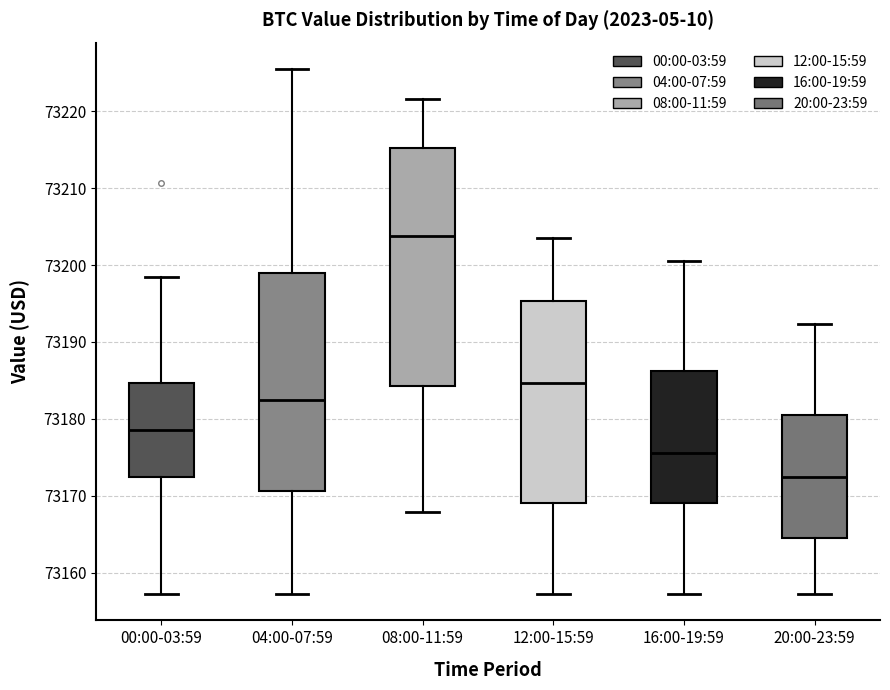

Which box's median line is the lowest?

20:00-23:59